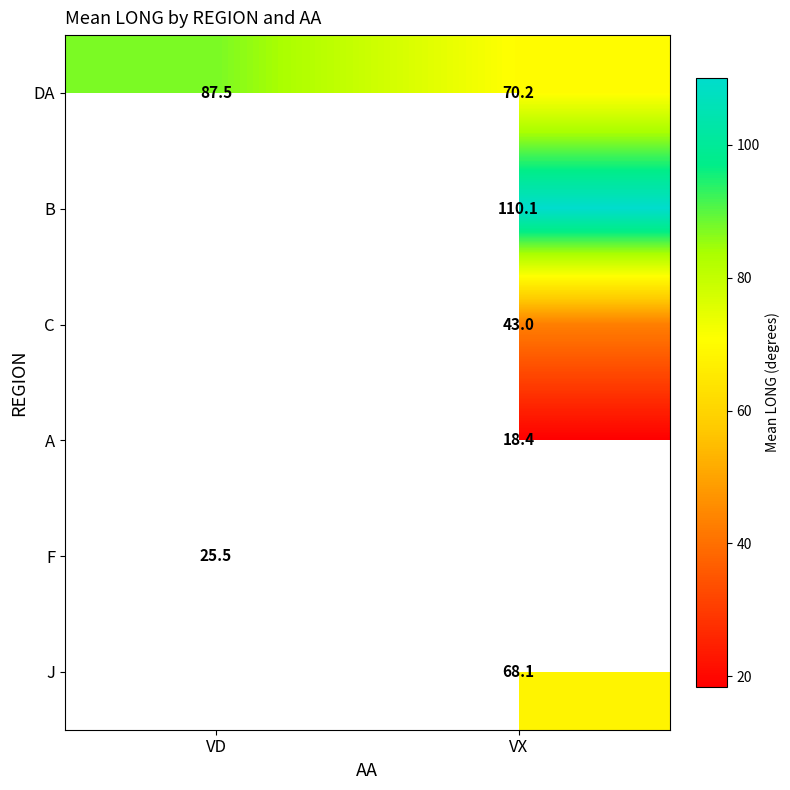

At which label does DA first exceed 87?

VD